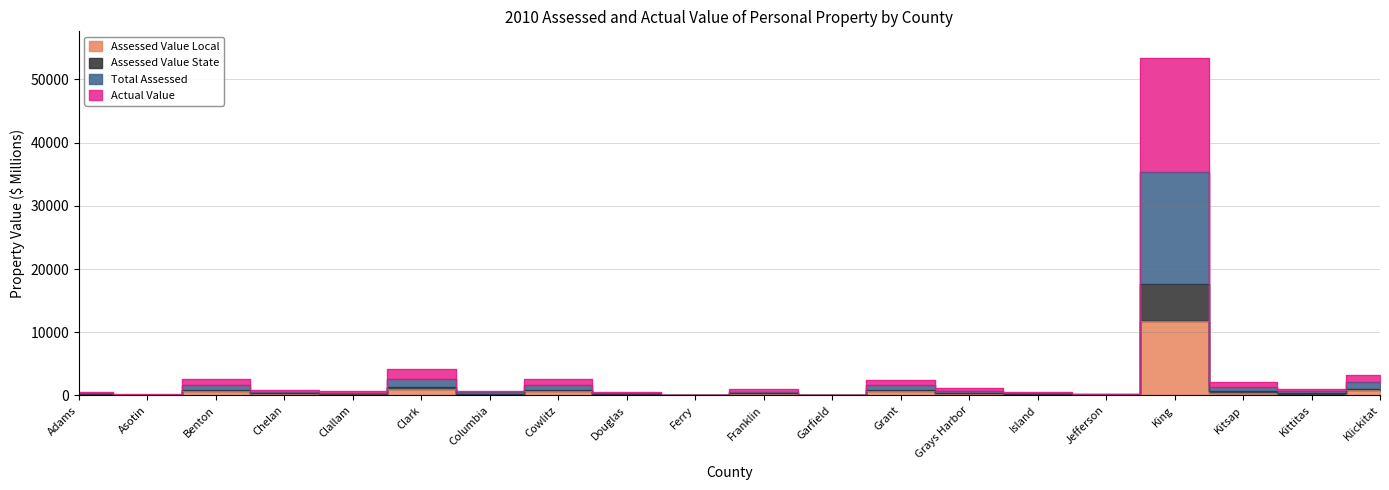

How many values in the Assessed Value Local series are below 209?

10